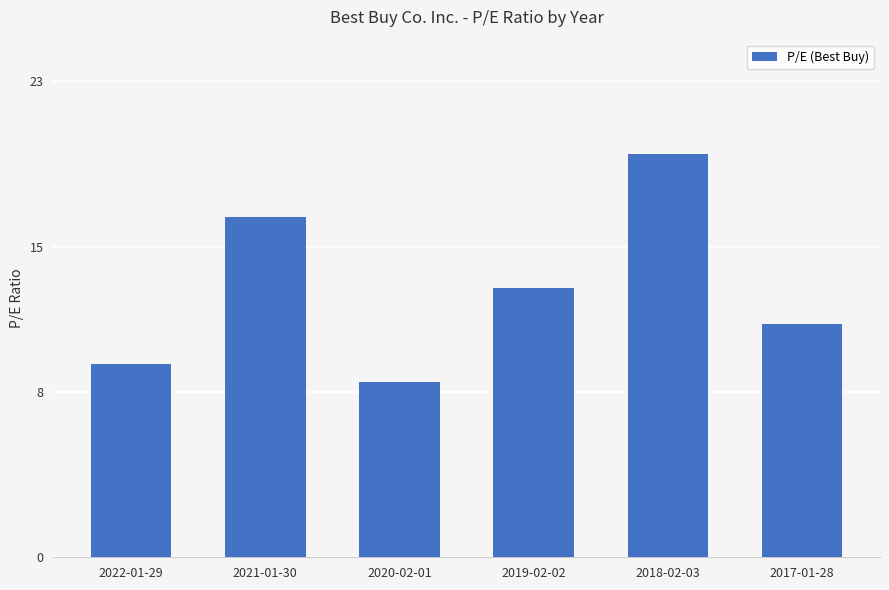

What is the greatest value displayed?

19.5